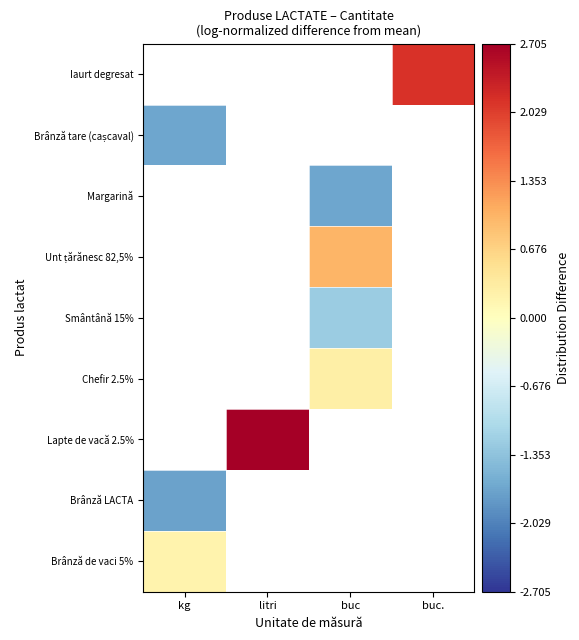

List the labels in order of Brânză tare (cașcaval) value, smallest first.

kg, litri, buc, buc.